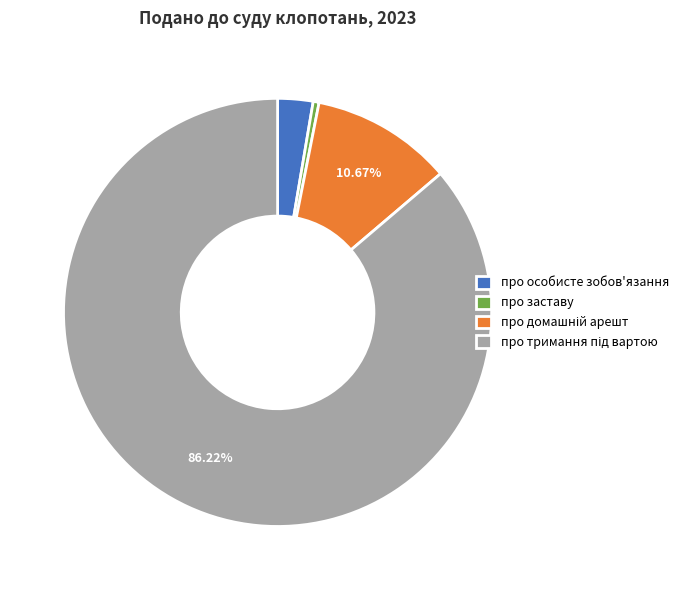

Is there any slice that represents more than half of the pie?

Yes